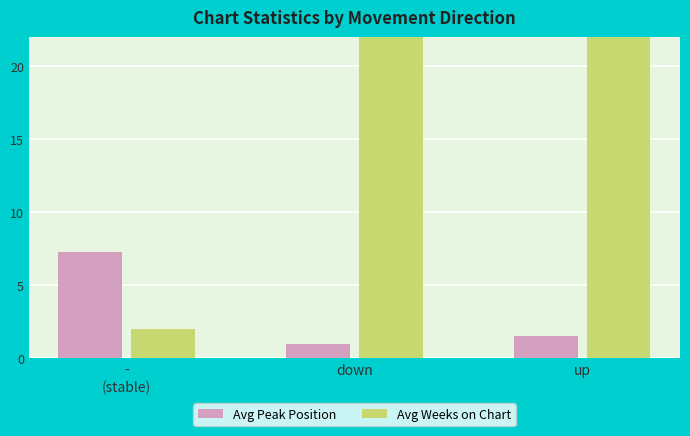

What is the approximate value of Avg Peak Position at down?

1.0